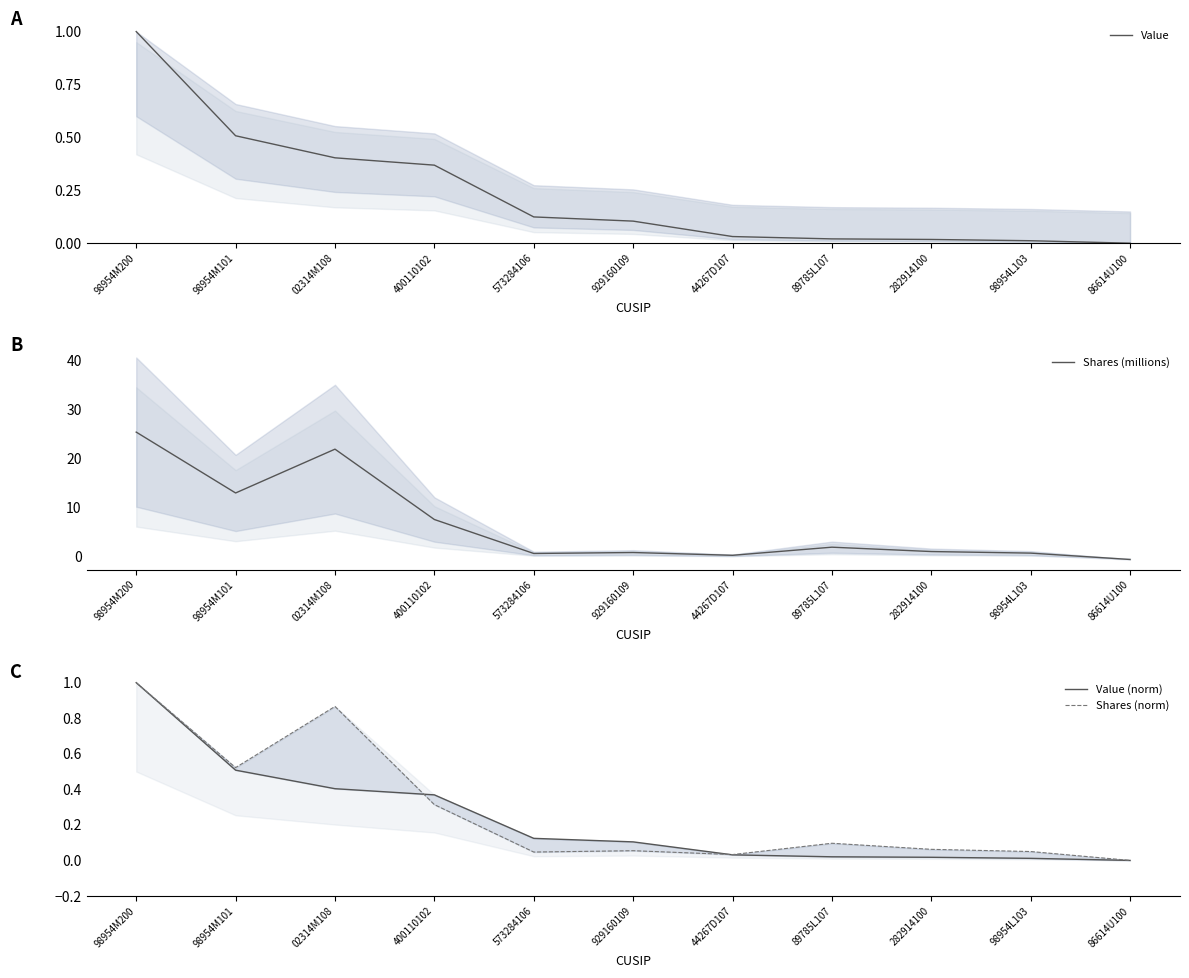

At how many categories does at least one series exceed 4?

4